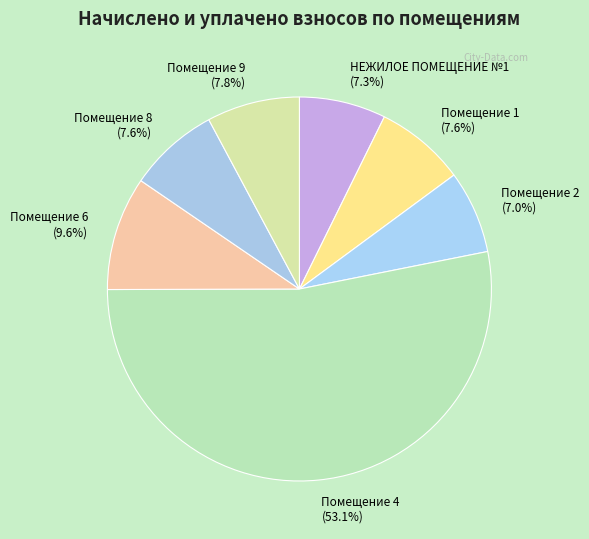

What portion of the pie excludes Помещение 6 (9.6%)?

90.4%